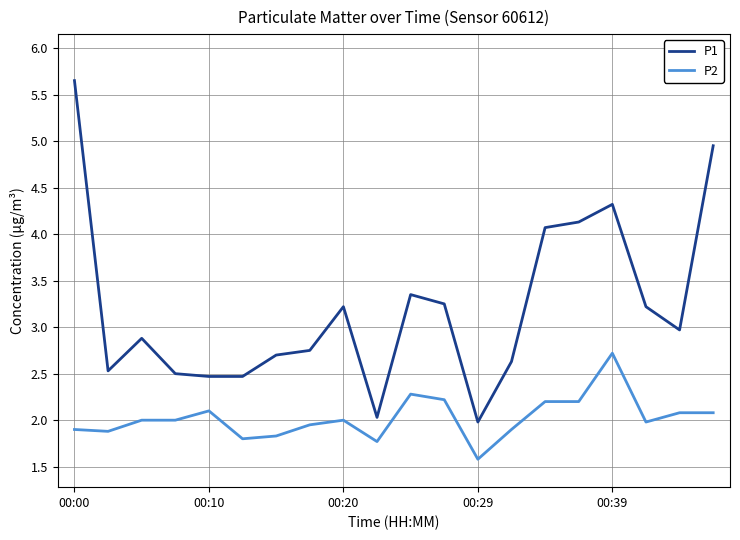

What is the lowest value of the P2 series?

1.6